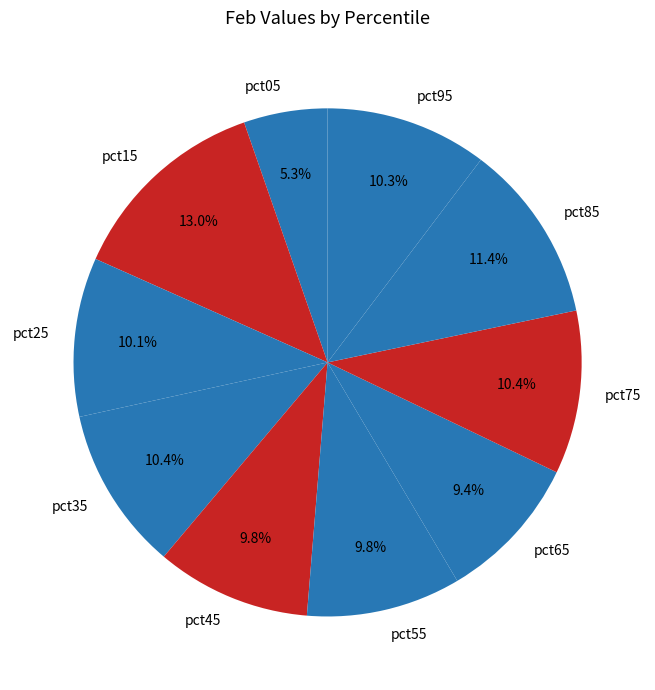

How many slices are in this pie chart?

10